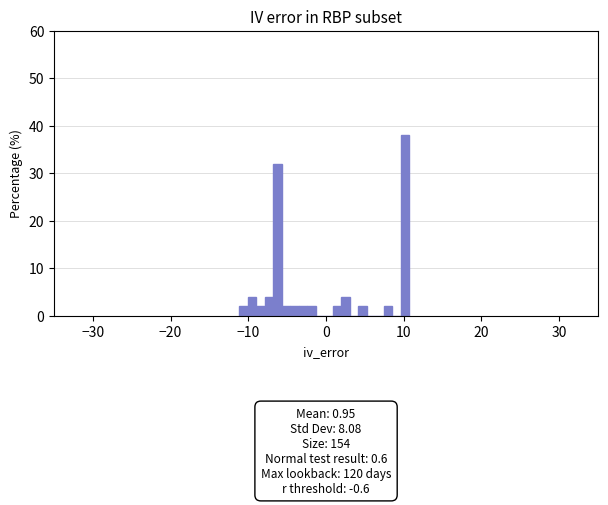

Around what value on the x-axis is the tallest bar? Give the approximate position of its centre, as read against the axis.

10